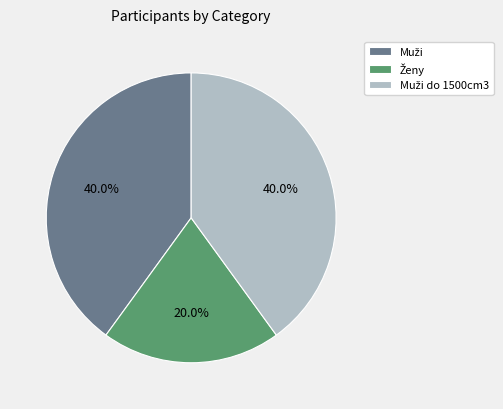

Is there a majority slice in this chart?

No